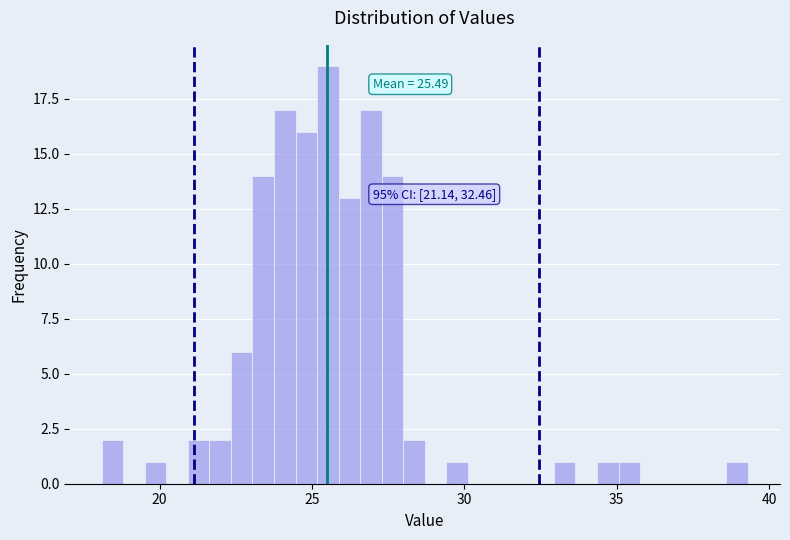

Around what value on the x-axis is the tallest bar? Give the approximate position of its centre, as read against the axis.

25.5